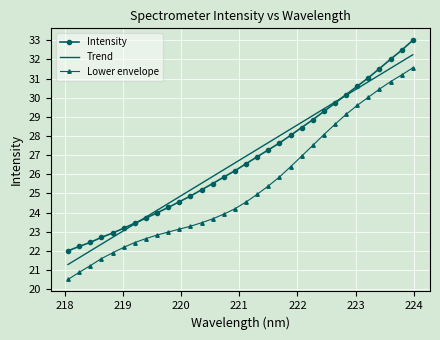

True or false: Lower envelope and Intensity cross at least once.

False